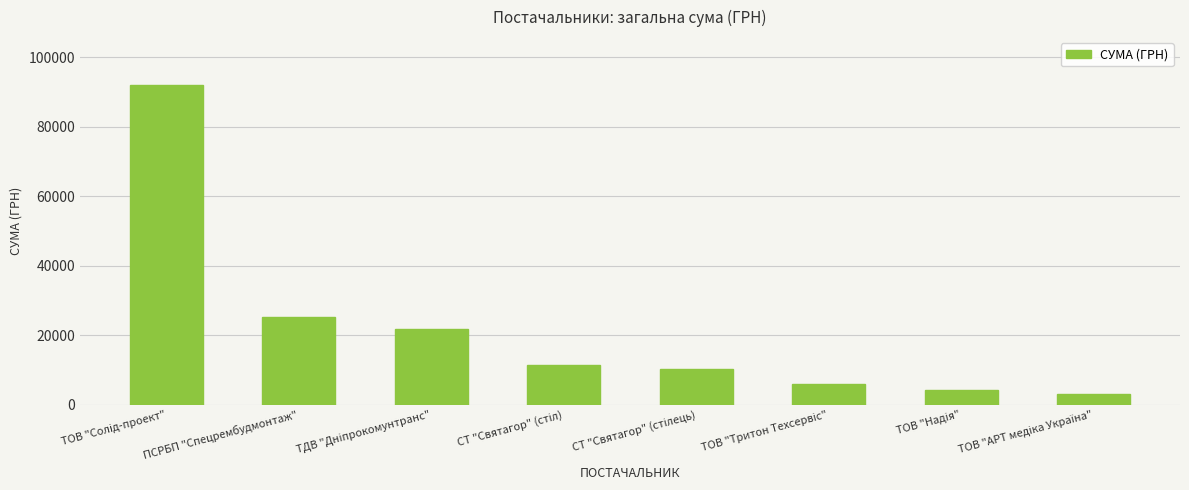

What is the value of the 4th bar from the left?

11475.0